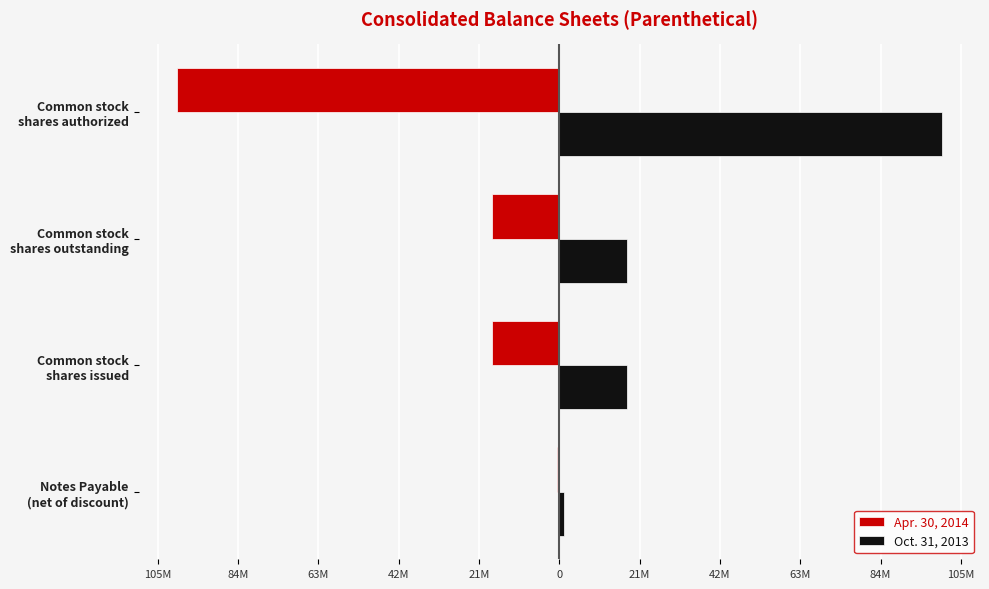

What are all the series names shown in the legend?

Apr. 30, 2014, Oct. 31, 2013